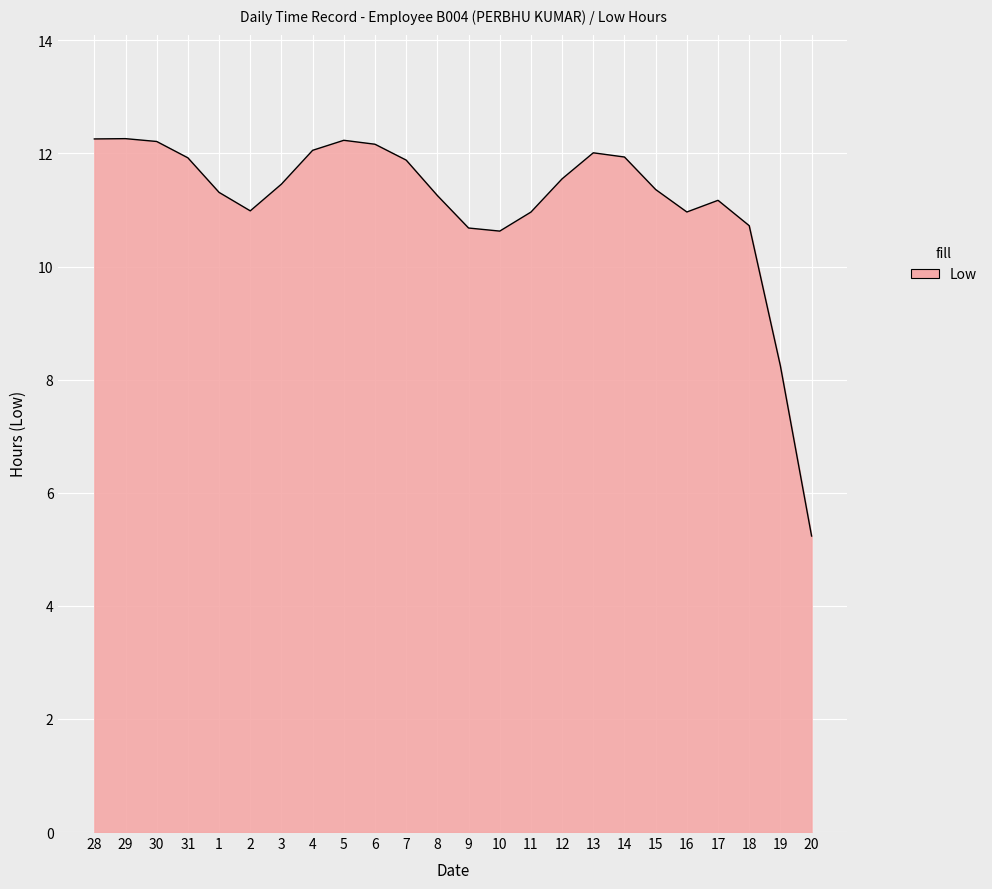

What position from the right is 5?

16